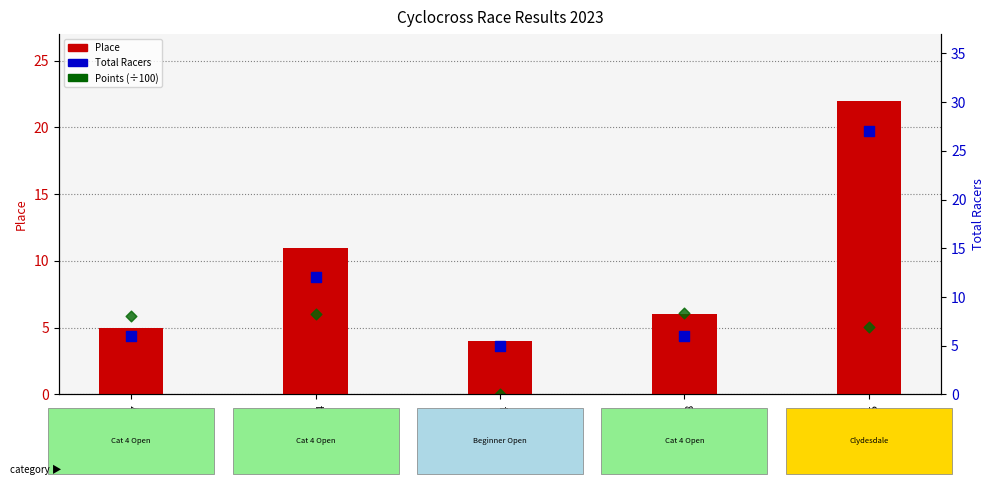

At which category is the sum across all series the highest?

PIR Heron
2023-10-15